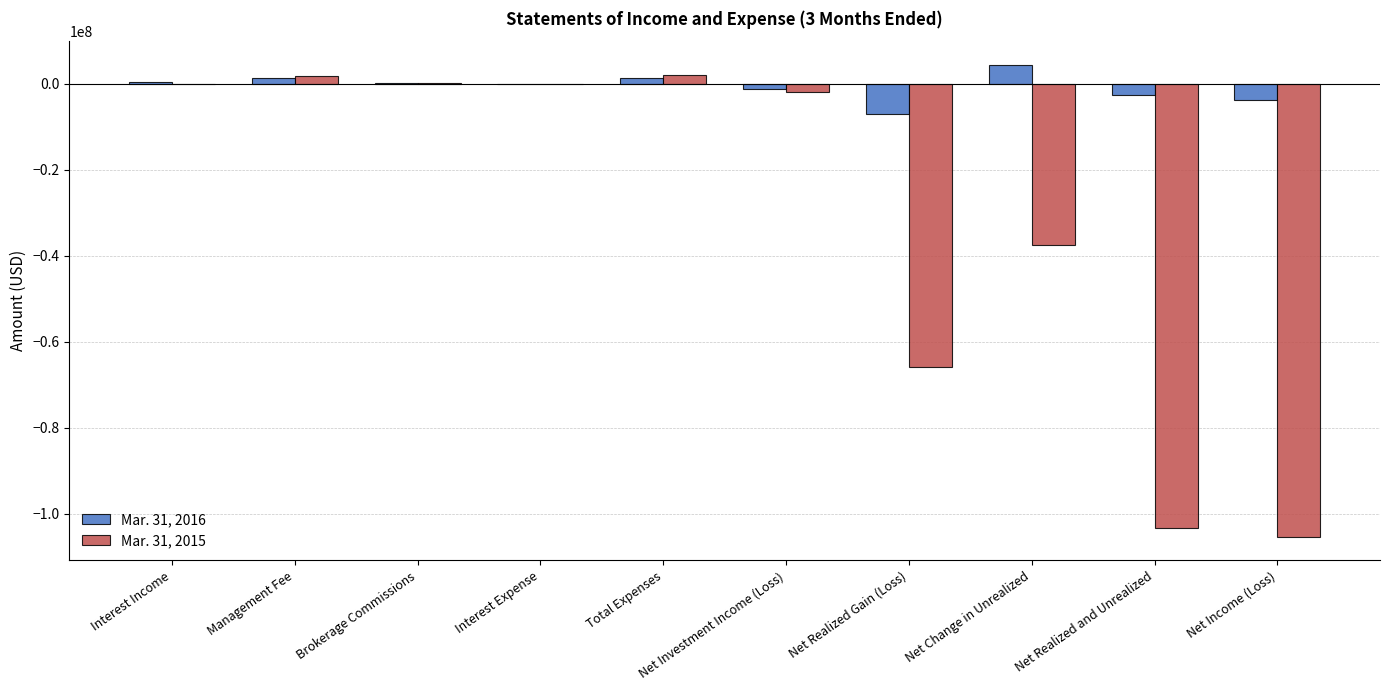

Is the value of Mar. 31, 2016 at Net Realized and Unrealized greater than the value of Mar. 31, 2015 at Net Income (Loss)?

Yes